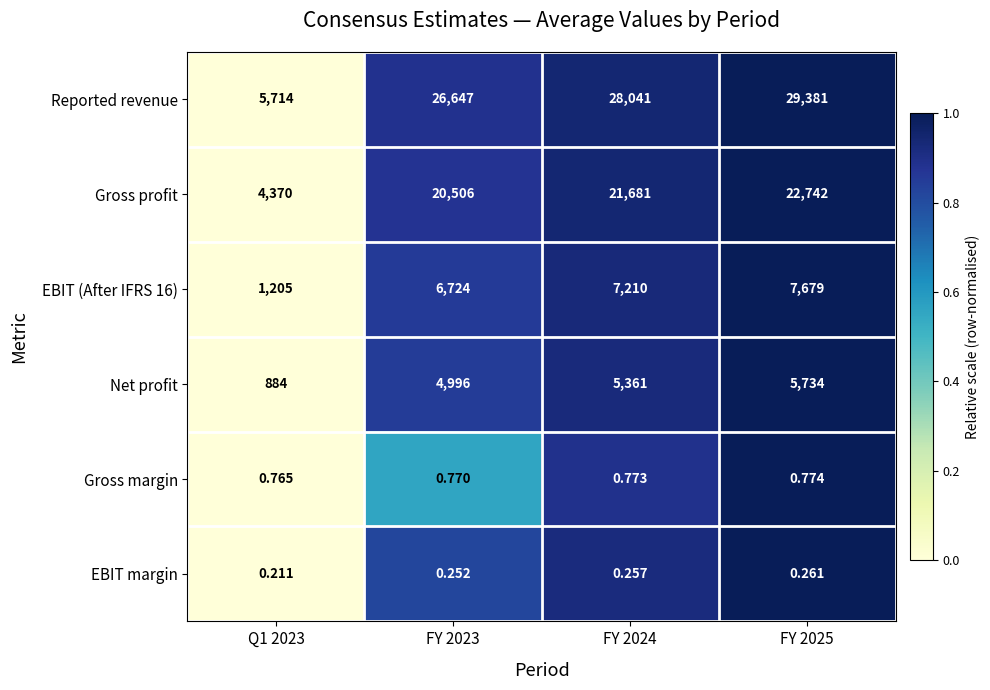

Which series has the largest total across all categories?

Reported revenue